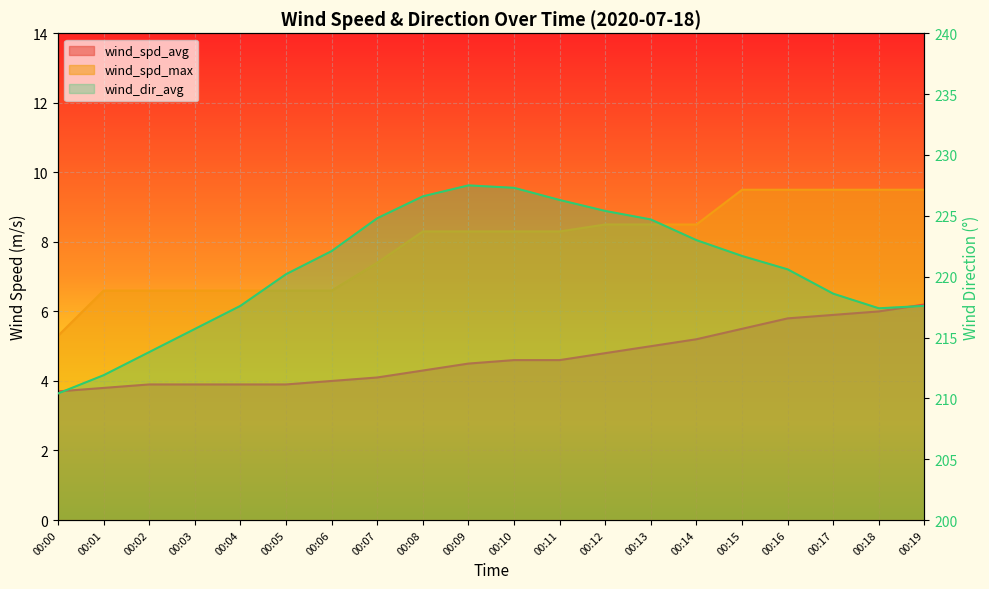

Reading right to left, list all the values displayed in this chart.

wind_spd_avg: 00:19=6.2	00:18=6.0	00:17=5.9	00:16=5.8	00:15=5.5	00:14=5.2	00:13=5.0	00:12=4.8	00:11=4.6	00:10=4.6	00:09=4.5	00:08=4.3	00:07=4.1	00:06=4.0	00:05=3.9	00:04=3.9	00:03=3.9	00:02=3.9	00:01=3.8	00:00=3.7
wind_spd_max: 00:19=9.5	00:18=9.5	00:17=9.5	00:16=9.5	00:15=9.5	00:14=8.5	00:13=8.5	00:12=8.5	00:11=8.3	00:10=8.3	00:09=8.3	00:08=8.3	00:07=7.4	00:06=6.6	00:05=6.6	00:04=6.6	00:03=6.6	00:02=6.6	00:01=6.6	00:00=5.3
wind_dir_avg: 00:19=217.6	00:18=217.4	00:17=218.6	00:16=220.6	00:15=221.7	00:14=223.0	00:13=224.7	00:12=225.4	00:11=226.3	00:10=227.3	00:09=227.5	00:08=226.6	00:07=224.8	00:06=222.1	00:05=220.2	00:04=217.6	00:03=215.7	00:02=213.8	00:01=211.9	00:00=210.4